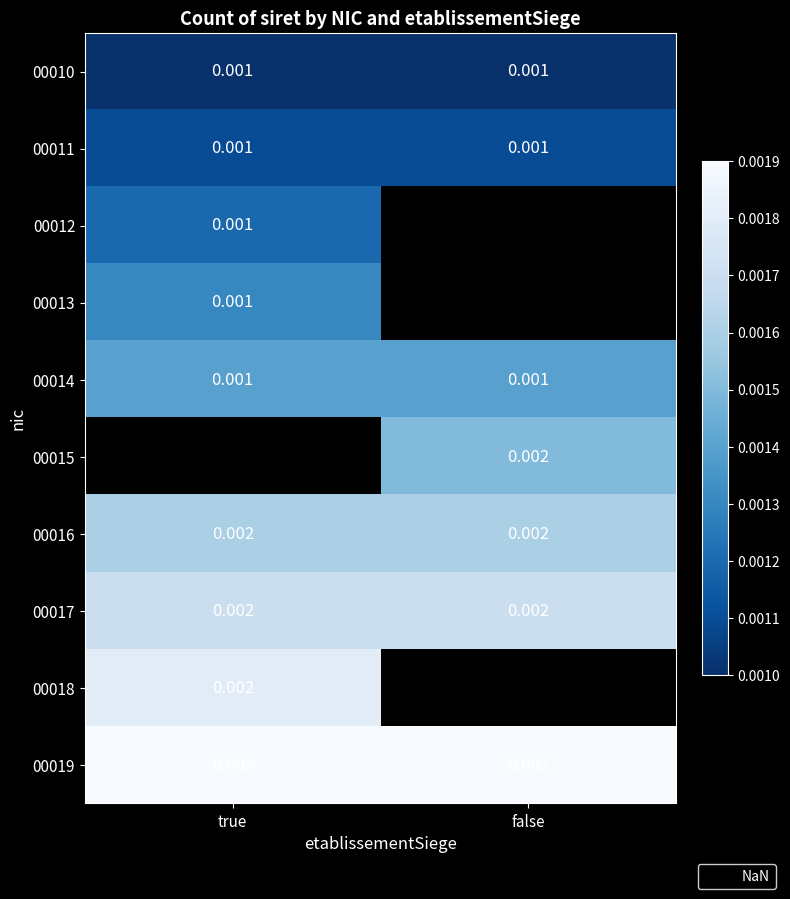

List the series in order of their peak value, lowest first.

00010, 00011, 00012, 00013, 00014, 00015, 00016, 00017, 00018, 00019